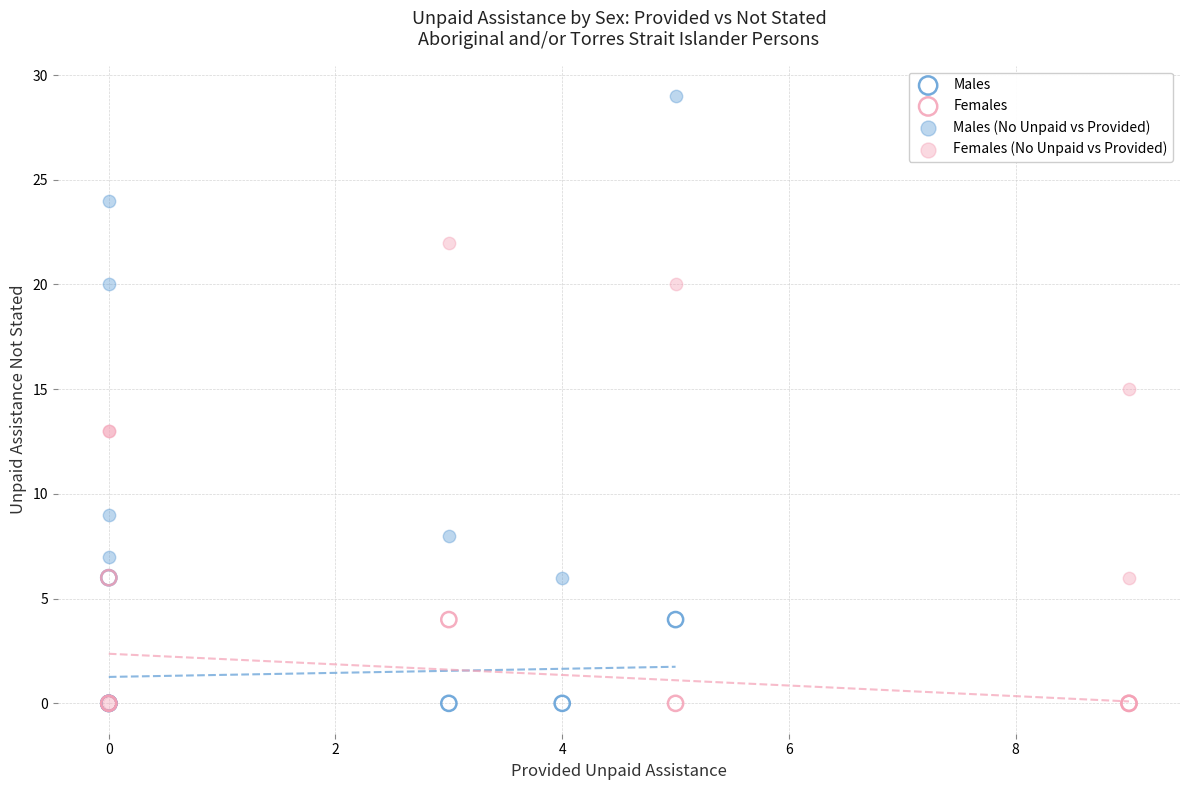

Which series has the widest spread of Y values?

Males (No Unpaid vs Provided)